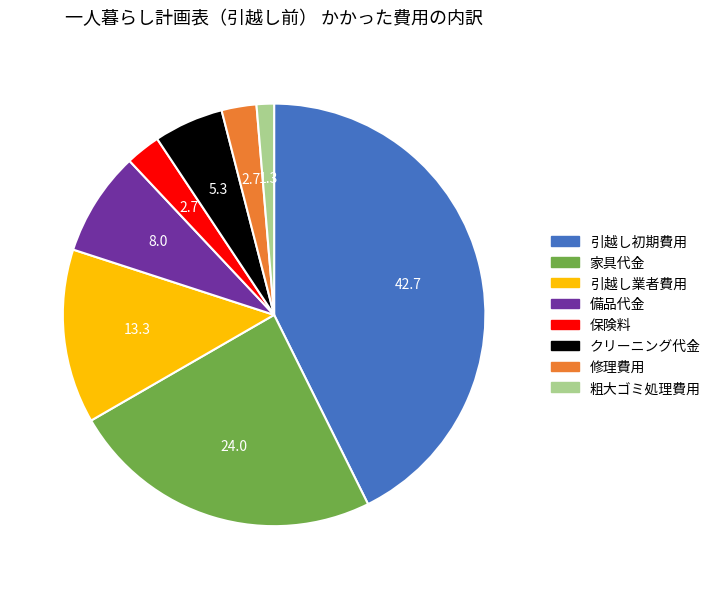

How many slices are in this pie chart?

8